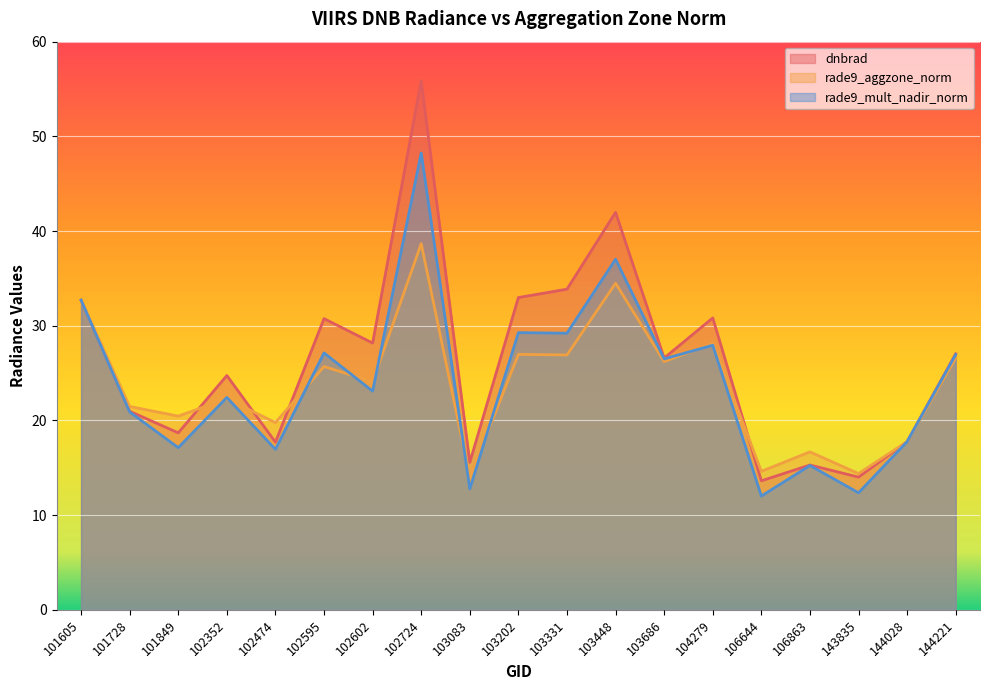

The value of rade9_mult_nadir_norm at 103202 is 50.5. True or false?

False